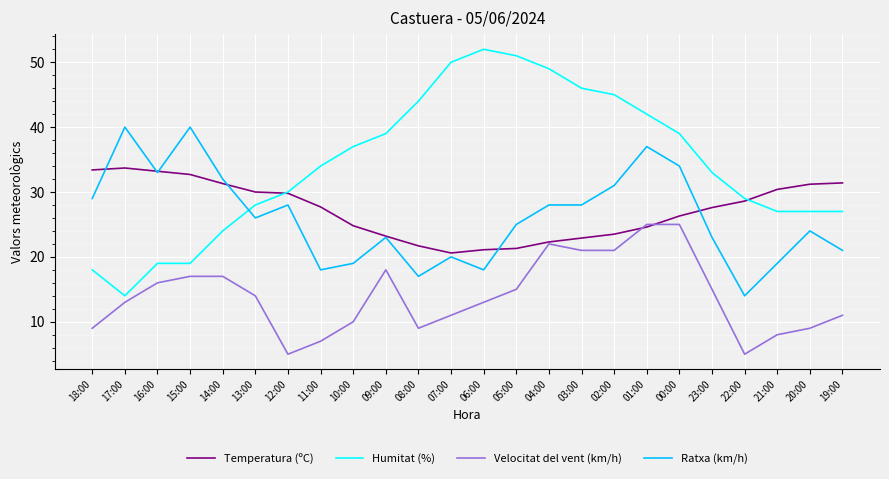

What is the total value across all series at 11:00?

86.7